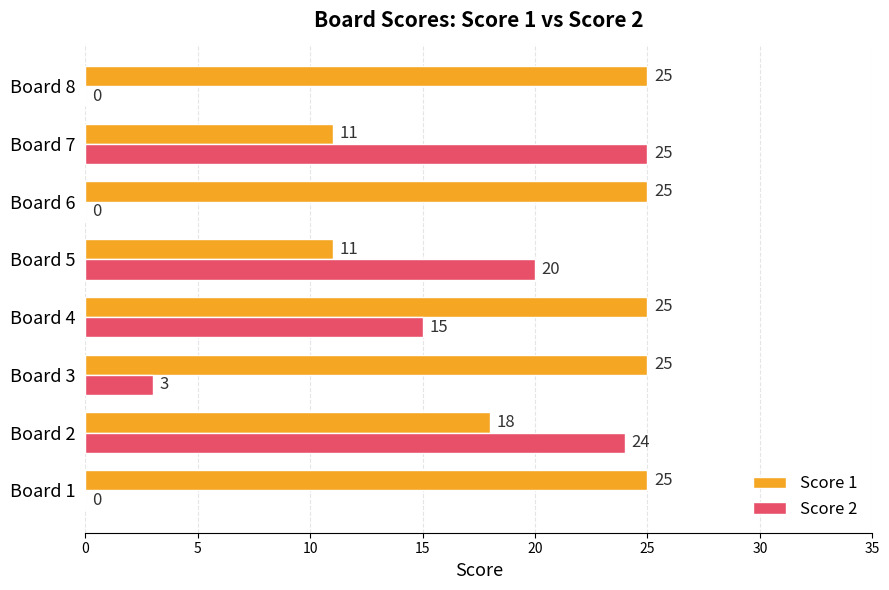

Which series has the largest total across all categories?

Score 1